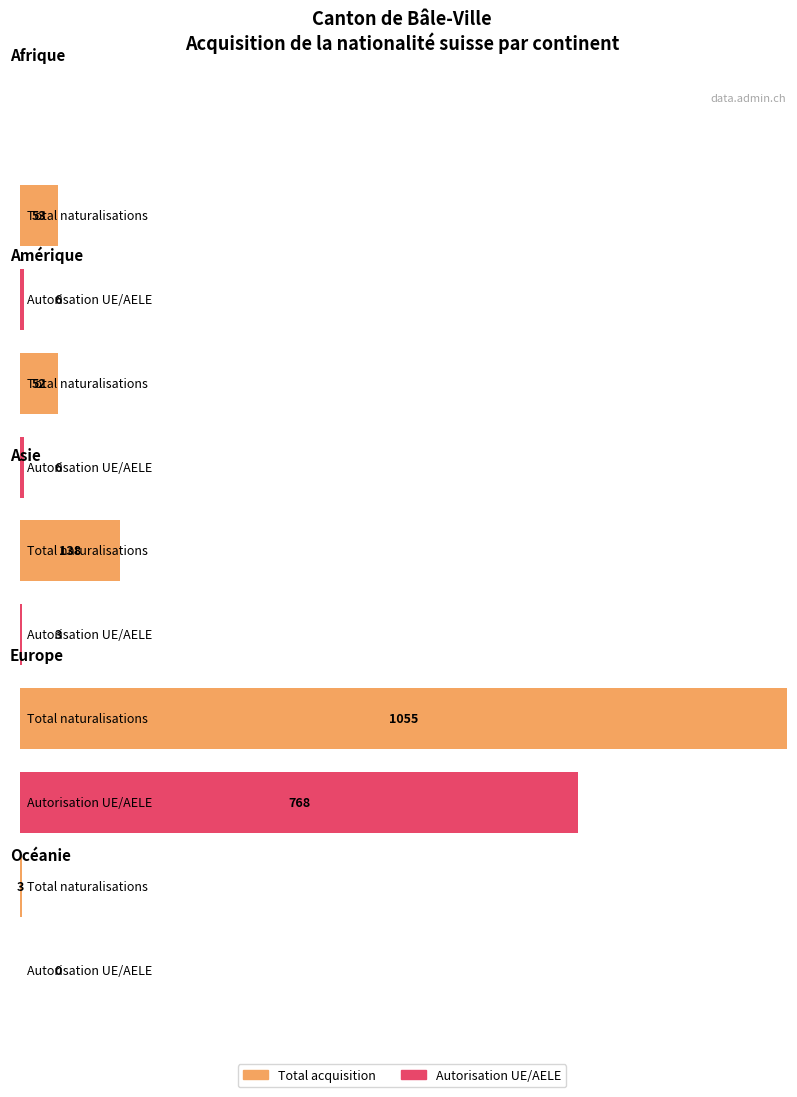

What is the difference between the highest and lowest values at Autorisation LEtr/OASA?

284